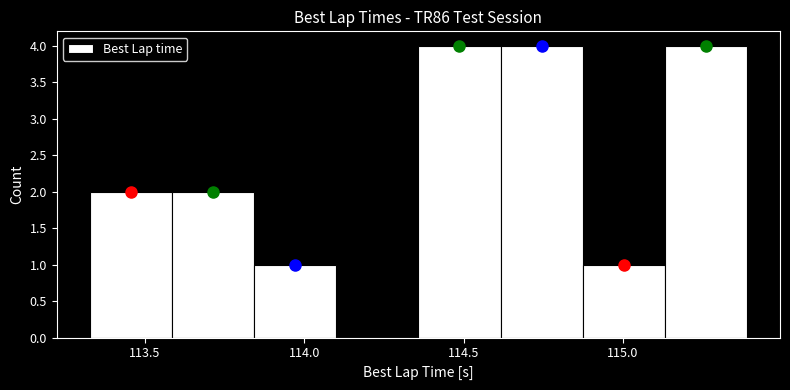

Reading left to right, transcribe this chart: for each bar, give the range it covers on the x-axis and its height. Neither the bar edges nor the heights are printed on the chart, so give them approximately, as read against the axes.

113.35 to 113.60: 2
113.60 to 113.85: 2
113.85 to 114.10: 1
114.10 to 114.35: 0
114.35 to 114.60: 4
114.60 to 114.85: 4
114.85 to 115.15: 1
115.15 to 115.40: 4